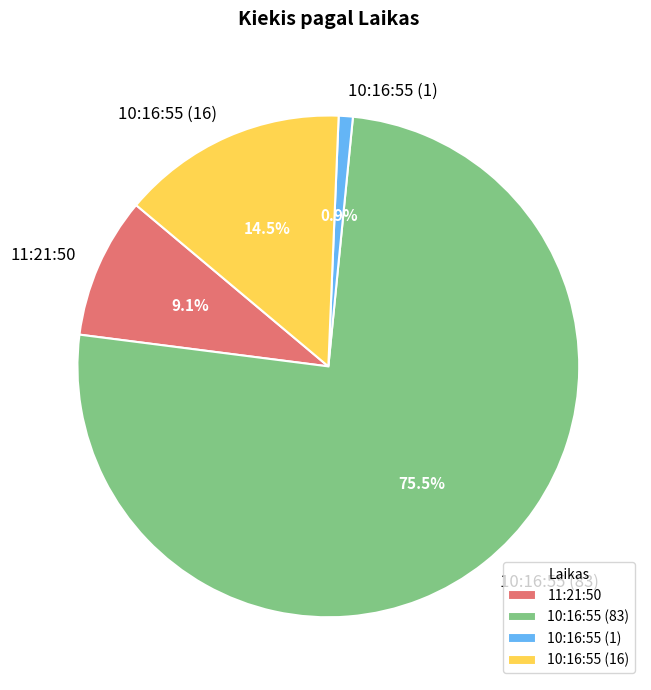

To the nearest percent, what is the combined percentage of 11:21:50 and 10:16:55 (16)?

24%